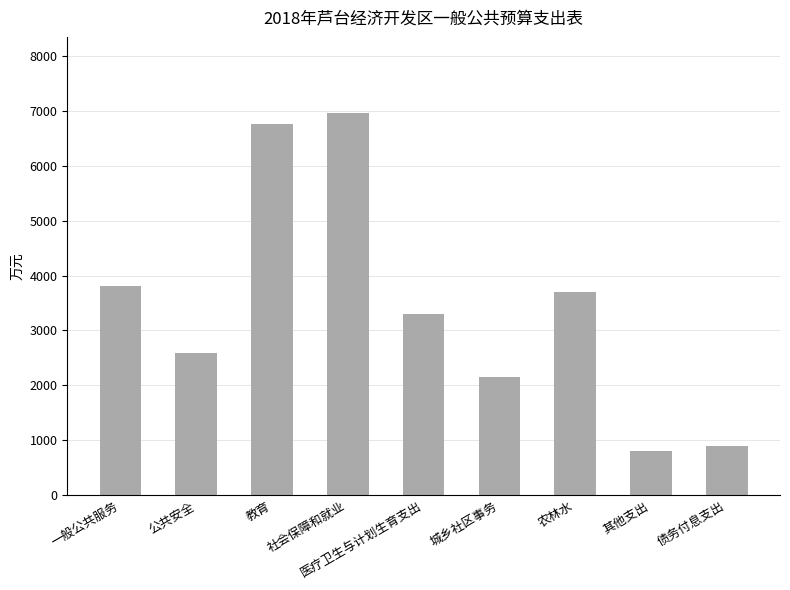

What is the smallest value displayed?

810